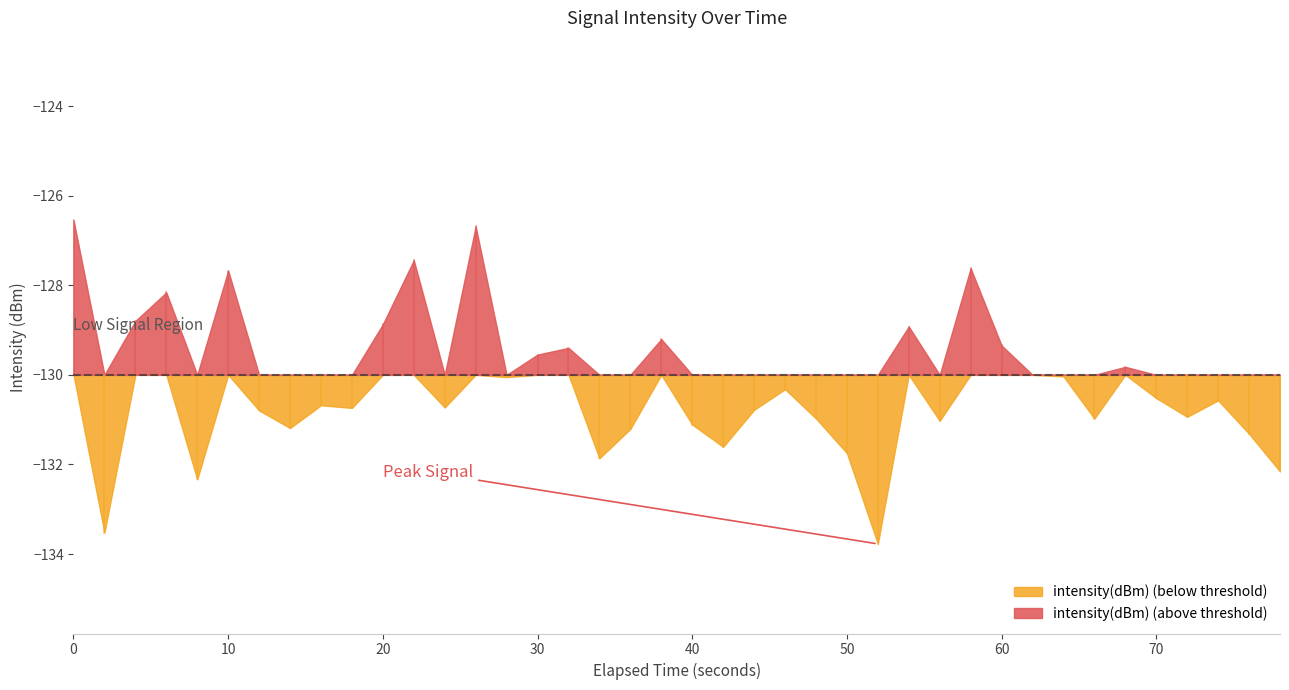

At which category does the data reach its first local peak?

3